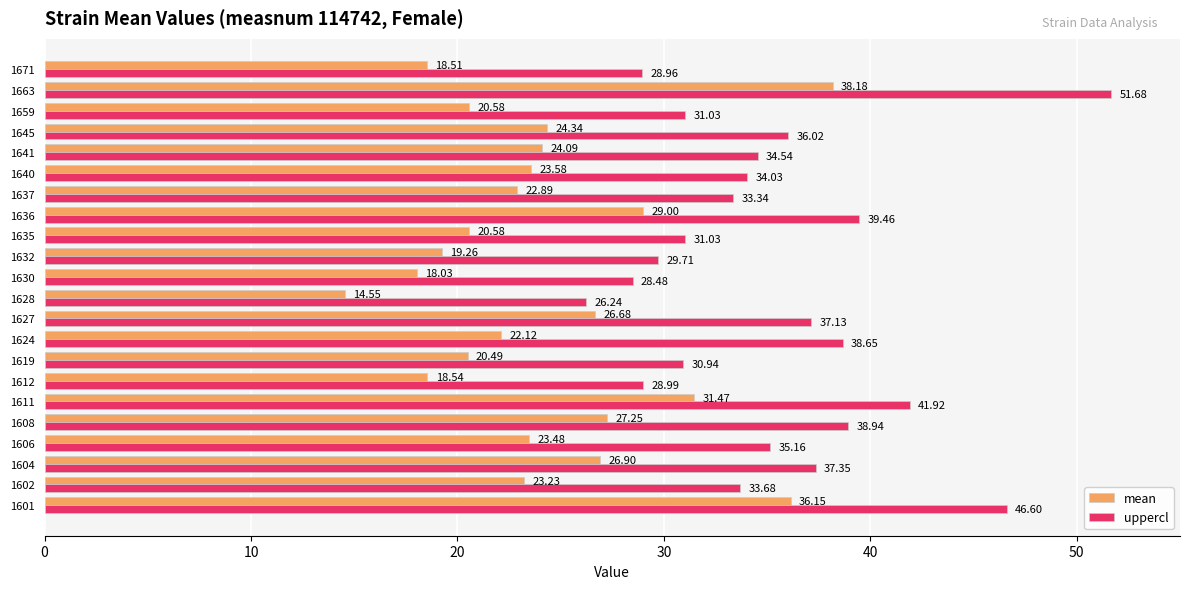

What are all the series names shown in the legend?

mean, uppercl